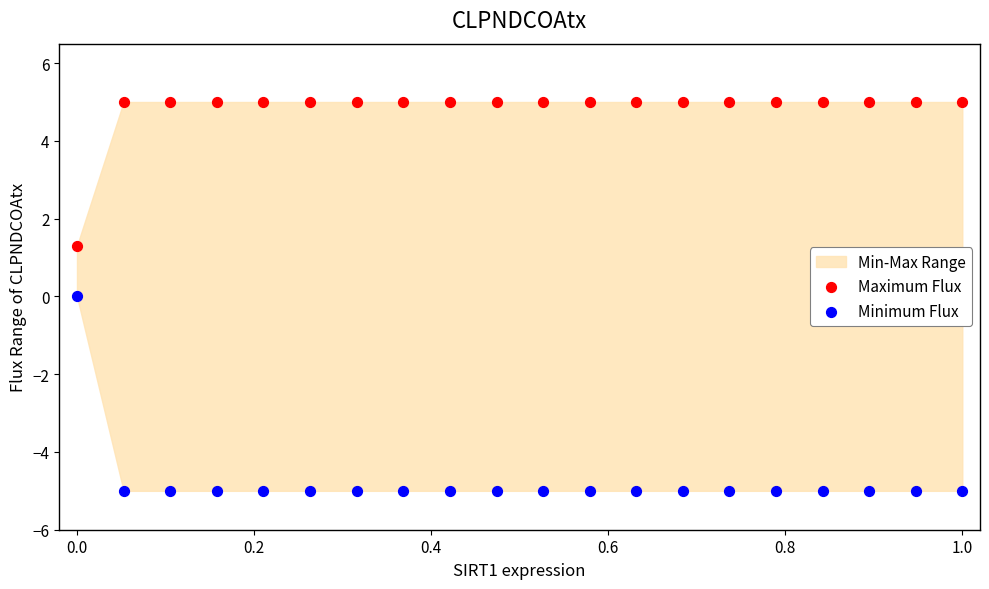

Which series has the largest Y range (max minus min)?

Minimum Flux